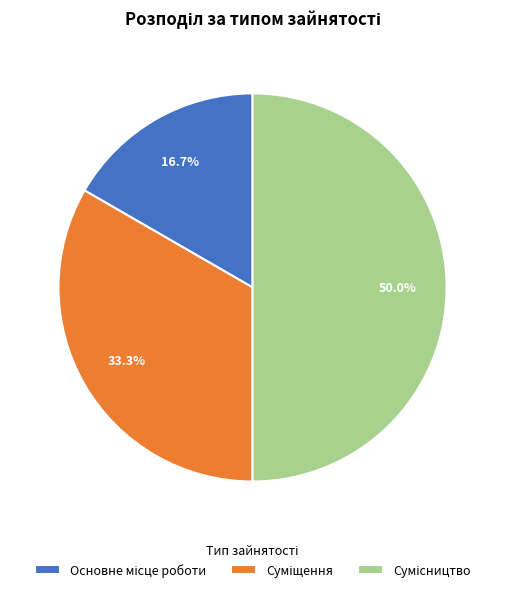

Is Основне місце роботи the majority of the pie?

No